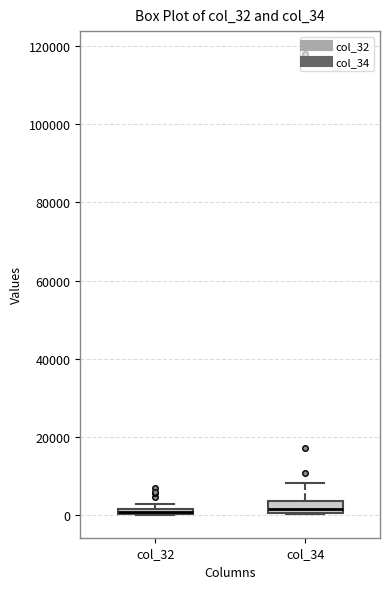

Where does the upper whisker of the box for col_34 end on the y-axis? The values are not printed on the chart, so give them approximately, as read against the axis.

8000